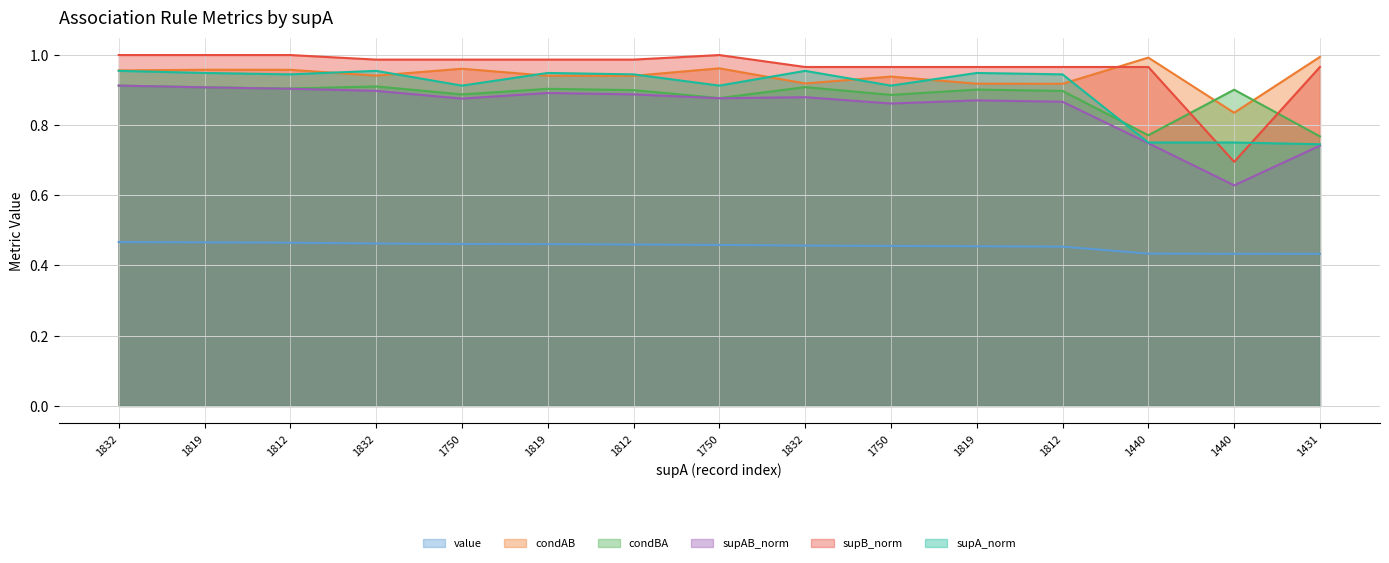

What is the sum of all supB_norm values?

14.4